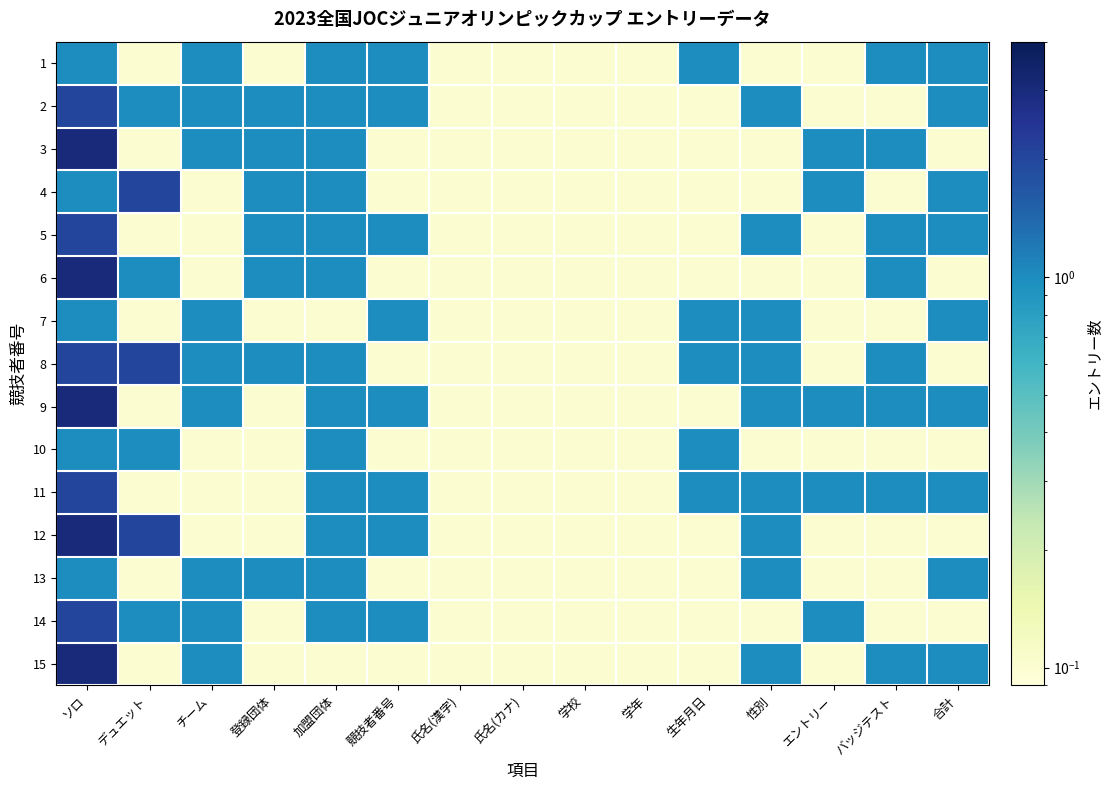

How many data points does each series have?

15